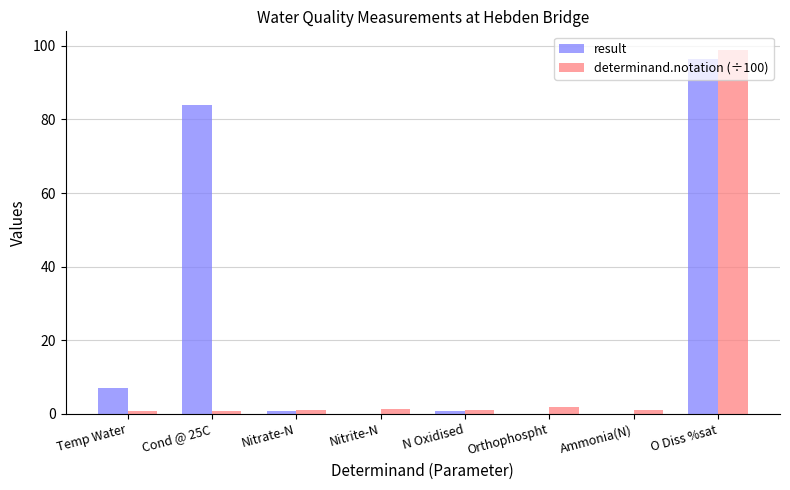

True or false: result has a value of 7.0 at Temp Water.

True